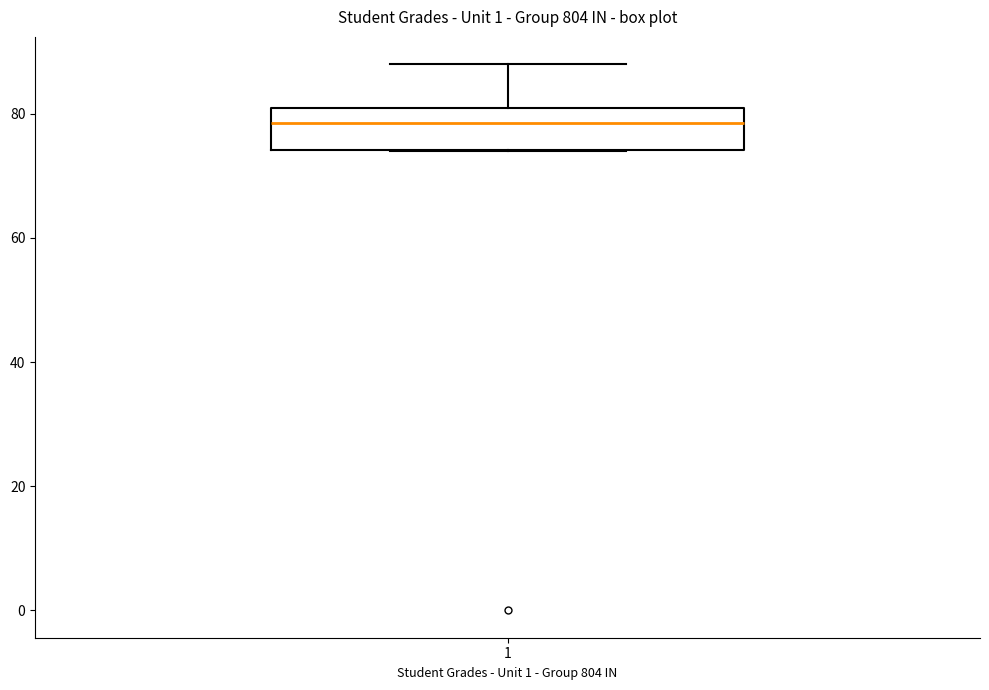

Where does the median line of the box at x = 1 sit on the y-axis? The values are not printed on the chart, so give them approximately, as read against the axis.

78